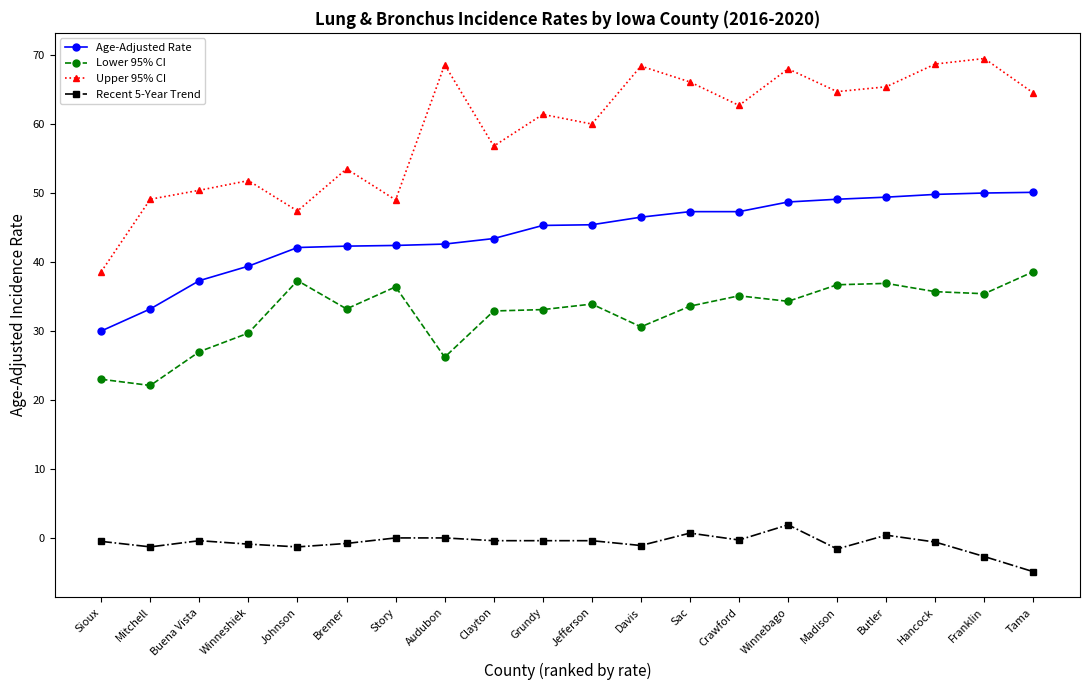

What is the label of the 2nd point from the left?

Mitchell